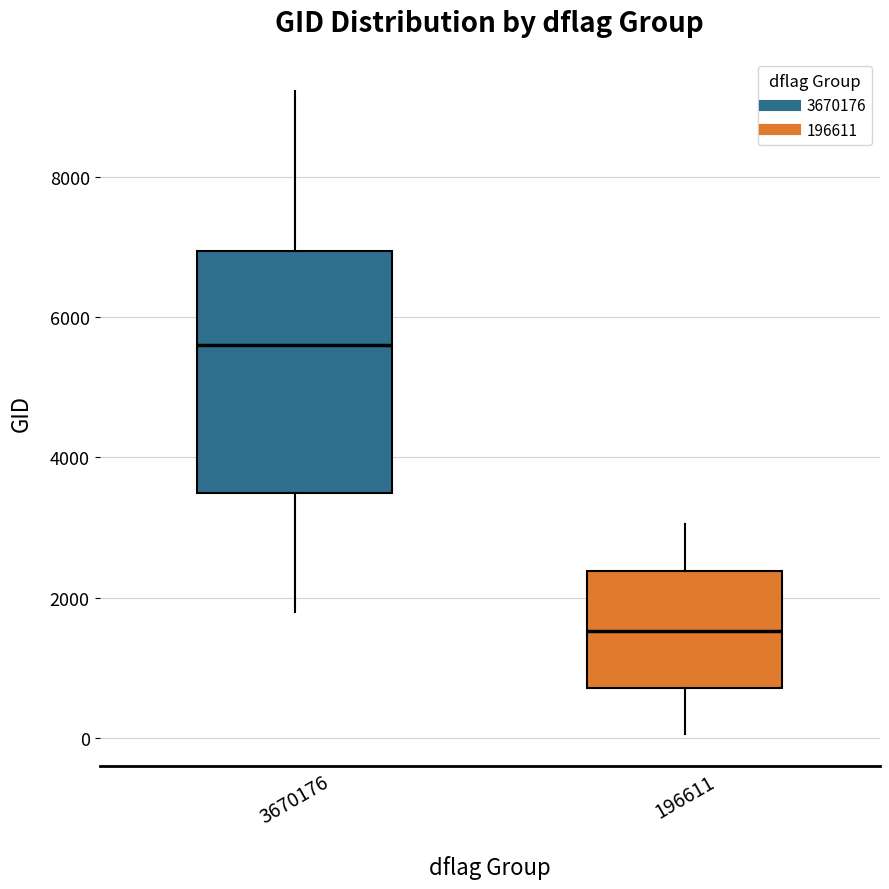

Reading left to right, read every box against the y-axis: the position of its median line, the range the box covers, and the ends of its whiskers. The values are not printed on the chart, so give them approximately, as read against the axis.

3670176: median 5600, box 3400 to 7000, whiskers 1800 to 9200
196611: median 1600, box 800 to 2400, whiskers 0 to 3000